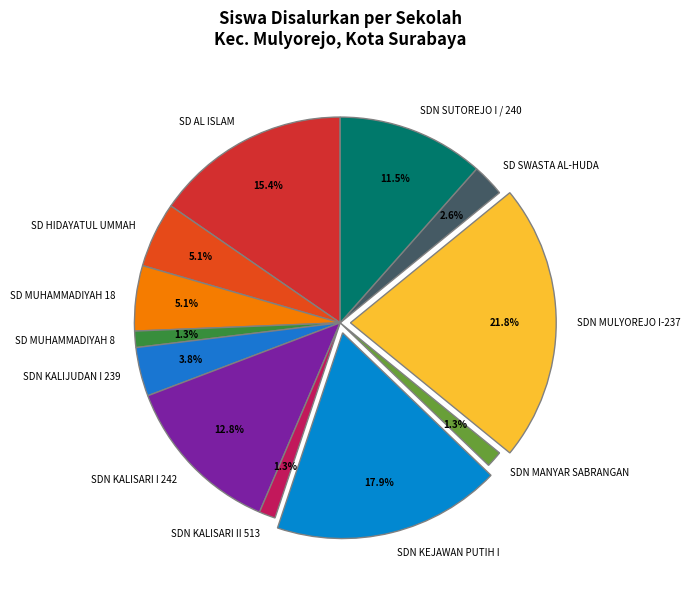

Is it true that SDN KALIJUDAN I 239 is 4% of the pie?

True